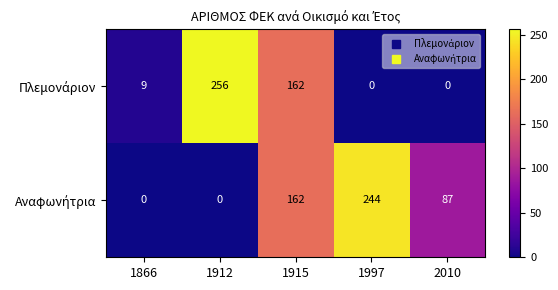

What is the greatest value displayed?

256